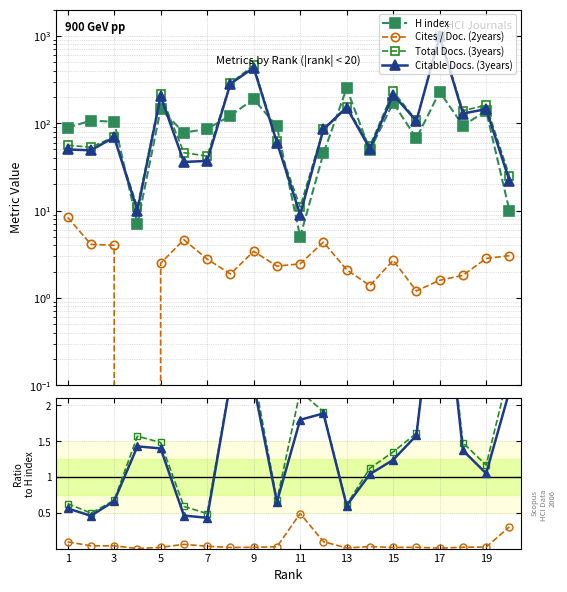

How many lines are shown in the chart?

4